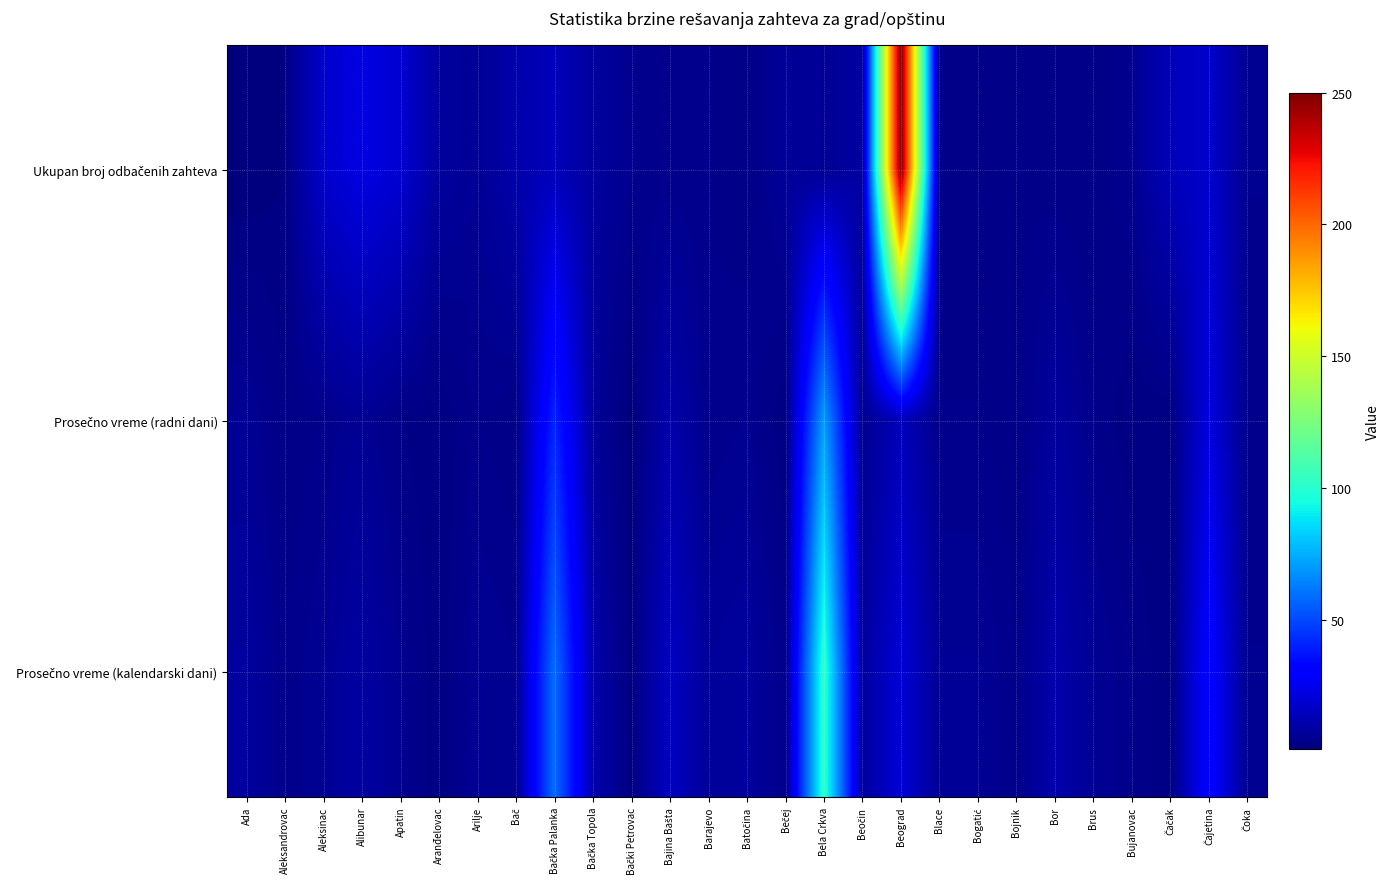

Which has a higher value, Bogatić or Arilje?

Arilje